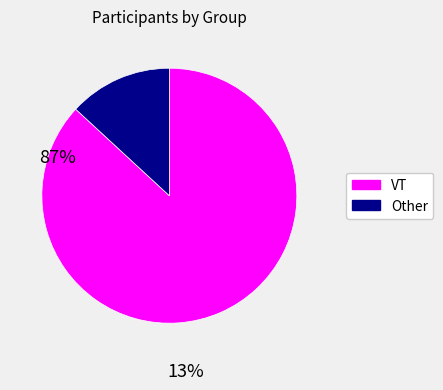

Is there any slice that represents more than half of the pie?

Yes